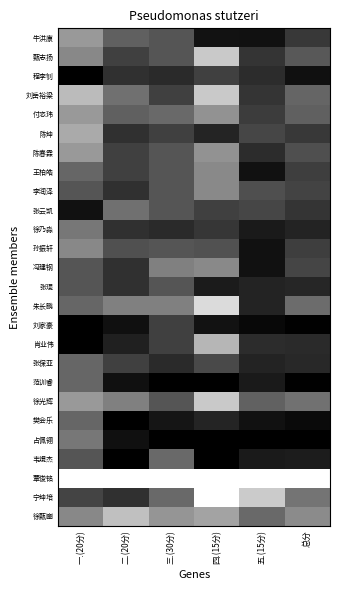

Reading left to right, transcribe all the data shown in this chart.

牛洪康: 一.(20分)=0.6	二.(20分)=0.4	三.(30分)=0.3	四.(15分)=0.1	五.(15分)=0.1	总分=0.2
甄志扬: 一.(20分)=0.5	二.(20分)=0.2	三.(30分)=0.3	四.(15分)=0.8	五.(15分)=0.2	总分=0.3
程李钊: 一.(20分)=0.0	二.(20分)=0.2	三.(30分)=0.2	四.(15分)=0.2	五.(15分)=0.2	总分=0.1
刘岳裕梁: 一.(20分)=0.7	二.(20分)=0.4	三.(30分)=0.2	四.(15分)=0.8	五.(15分)=0.2	总分=0.4
付恣玮: 一.(20分)=0.6	二.(20分)=0.4	三.(30分)=0.4	四.(15分)=0.6	五.(15分)=0.2	总分=0.4
陈坤: 一.(20分)=0.7	二.(20分)=0.2	三.(30分)=0.2	四.(15分)=0.1	五.(15分)=0.3	总分=0.2
陈春霖: 一.(20分)=0.6	二.(20分)=0.2	三.(30分)=0.3	四.(15分)=0.6	五.(15分)=0.2	总分=0.3
王柏皓: 一.(20分)=0.4	二.(20分)=0.2	三.(30分)=0.3	四.(15分)=0.5	五.(15分)=0.1	总分=0.2
李润泽: 一.(20分)=0.3	二.(20分)=0.2	三.(30分)=0.3	四.(15分)=0.5	五.(15分)=0.3	总分=0.3
张云凯: 一.(20分)=0.1	二.(20分)=0.4	三.(30分)=0.3	四.(15分)=0.2	五.(15分)=0.3	总分=0.2
徐乃淼: 一.(20分)=0.5	二.(20分)=0.2	三.(30分)=0.2	四.(15分)=0.2	五.(15分)=0.1	总分=0.1
孙振轩: 一.(20分)=0.5	二.(20分)=0.3	三.(30分)=0.3	四.(15分)=0.3	五.(15分)=0.1	总分=0.2
冯建钢: 一.(20分)=0.3	二.(20分)=0.2	三.(30分)=0.5	四.(15分)=0.5	五.(15分)=0.1	总分=0.3
张琨: 一.(20分)=0.3	二.(20分)=0.2	三.(30分)=0.3	四.(15分)=0.1	五.(15分)=0.1	总分=0.2
朱长鹏: 一.(20分)=0.4	二.(20分)=0.5	三.(30分)=0.5	四.(15分)=0.9	五.(15分)=0.1	总分=0.4
刘家豪: 一.(20分)=0.0	二.(20分)=0.1	三.(30分)=0.2	四.(15分)=0.1	五.(15分)=0.0	总分=0.0
肖业伟: 一.(20分)=0.0	二.(20分)=0.1	三.(30分)=0.2	四.(15分)=0.7	五.(15分)=0.2	总分=0.2
张保亚: 一.(20分)=0.4	二.(20分)=0.2	三.(30分)=0.2	四.(15分)=0.3	五.(15分)=0.1	总分=0.2
范训睿: 一.(20分)=0.4	二.(20分)=0.1	三.(30分)=0.0	四.(15分)=0.0	五.(15分)=0.1	总分=0.0
徐光辉: 一.(20分)=0.6	二.(20分)=0.5	三.(30分)=0.3	四.(15分)=0.8	五.(15分)=0.4	总分=0.4
樊会乐: 一.(20分)=0.4	二.(20分)=0.0	三.(30分)=0.1	四.(15分)=0.1	五.(15分)=0.1	总分=0.0
占佩翎: 一.(20分)=0.5	二.(20分)=0.1	三.(30分)=0.0	四.(15分)=0.0	五.(15分)=0.0	总分=0.0
韦焜杰: 一.(20分)=0.3	二.(20分)=0.0	三.(30分)=0.4	四.(15分)=0.0	五.(15分)=0.1	总分=0.1
覃俊铭: 一.(20分)=1.0	二.(20分)=1.0	三.(30分)=1.0	四.(15分)=1.0	五.(15分)=1.0	总分=1.0
宁坤培: 一.(20分)=0.3	二.(20分)=0.2	三.(30分)=0.4	四.(15分)=1.0	五.(15分)=0.8	总分=0.5
徐甄豳: 一.(20分)=0.5	二.(20分)=0.8	三.(30分)=0.6	四.(15分)=0.6	五.(15分)=0.4	总分=0.5